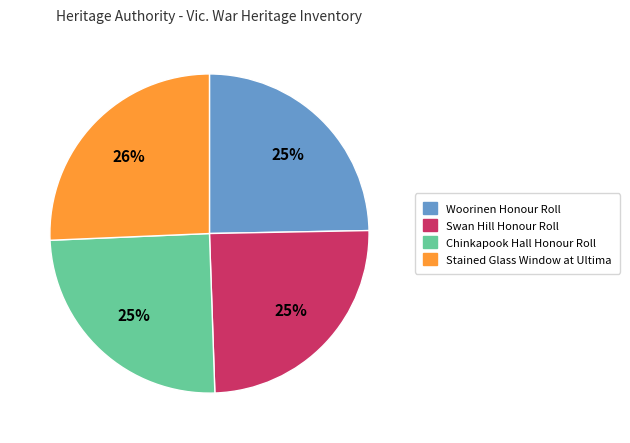

Approximately how many times larger is the value at Woorinen Honour Roll compared to Stained Glass Window at Ultima?

1.0